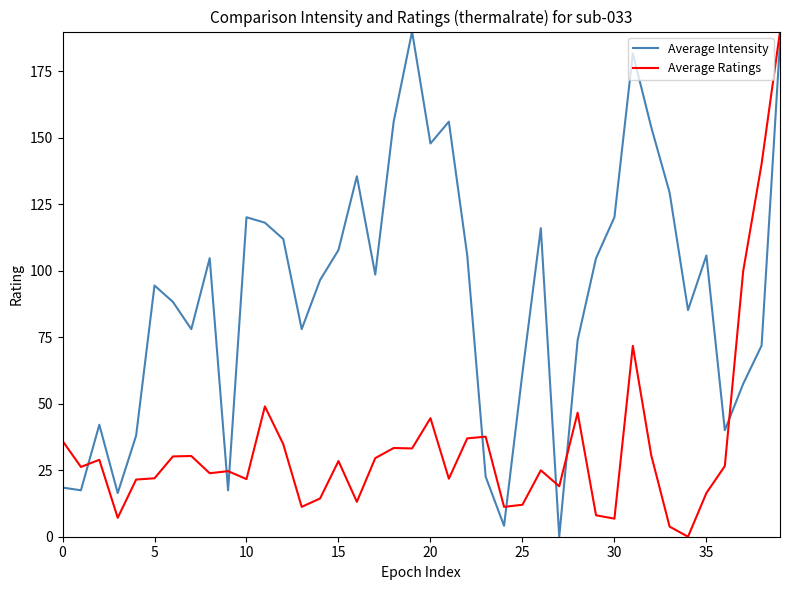

Which series ends up on top after the final intersection of Average Ratings and Average Intensity?

Average Ratings